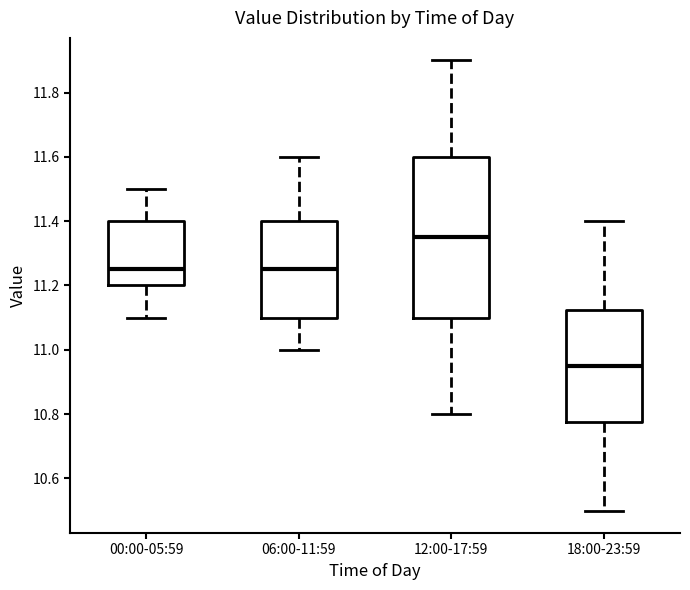

Reading left to right, transcribe this box plot: for each box, give where its median line is, the range the box spans, and where its two whiskers end, as read against the y-axis. The values are not printed on the chart, so give them approximately, as read against the axis.

00:00-05:59: median 11.26, box 11.20 to 11.40, whiskers 11.10 to 11.50
06:00-11:59: median 11.26, box 11.10 to 11.40, whiskers 11.00 to 11.60
12:00-17:59: median 11.36, box 11.10 to 11.60, whiskers 10.80 to 11.90
18:00-23:59: median 10.96, box 10.78 to 11.12, whiskers 10.50 to 11.40